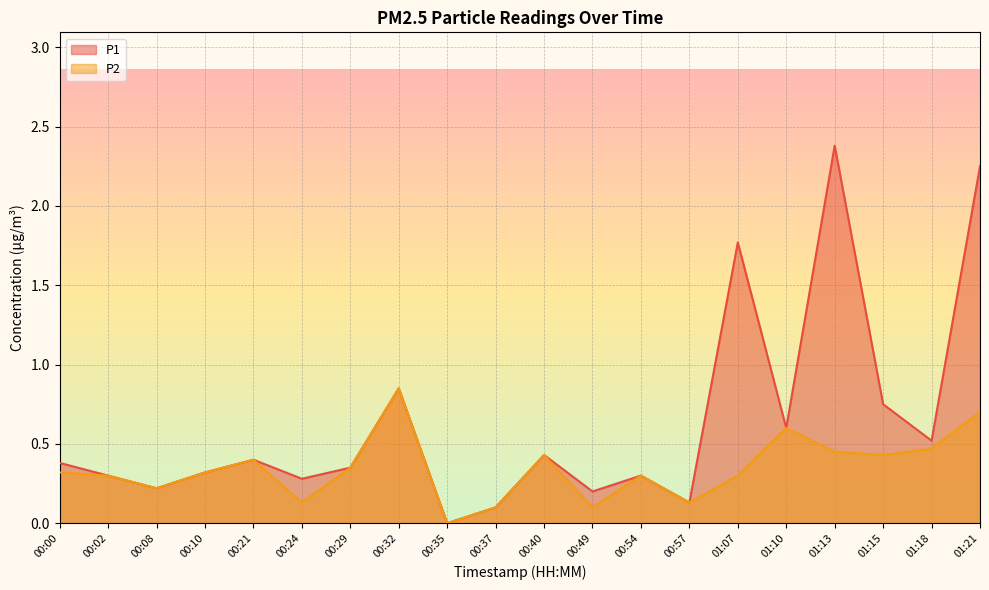

Which series has the largest total across all categories?

P1